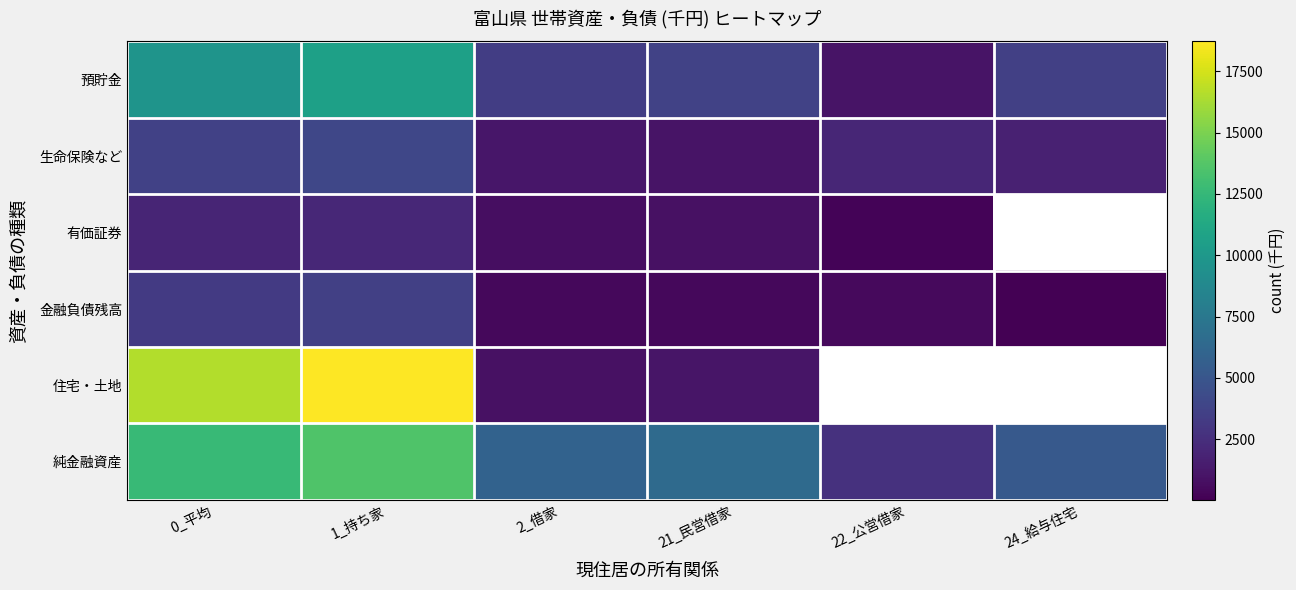

At which category is the sum across all series the highest?

1_持ち家